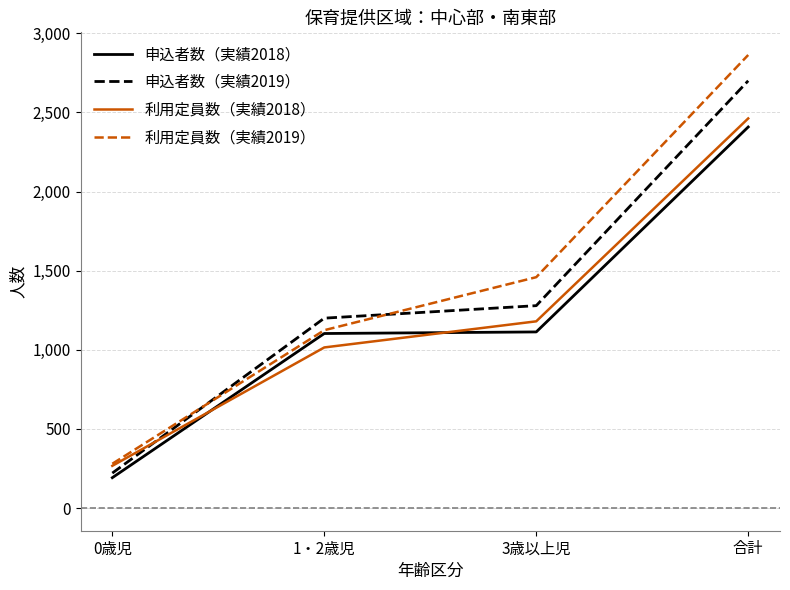

What is the total value across all series at 1・2歳児?

4442